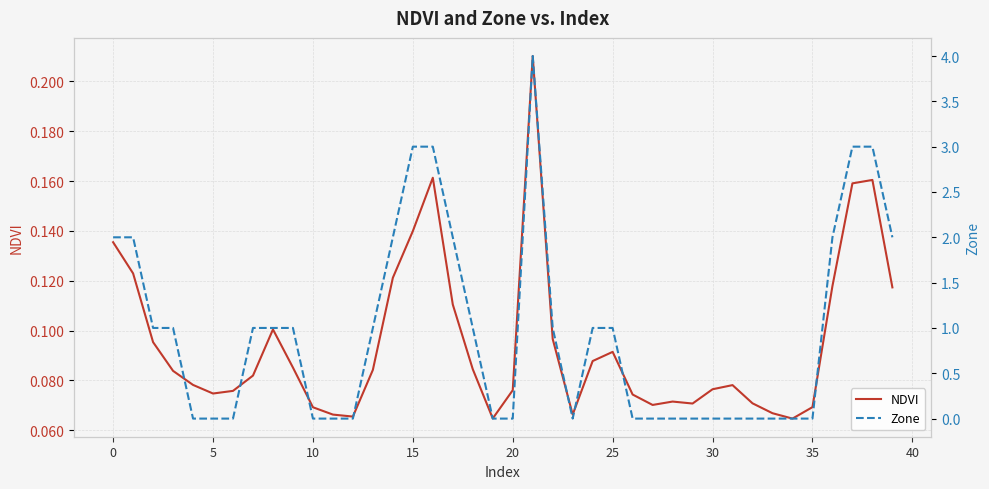

What is the maximum value for Zone?

4.0